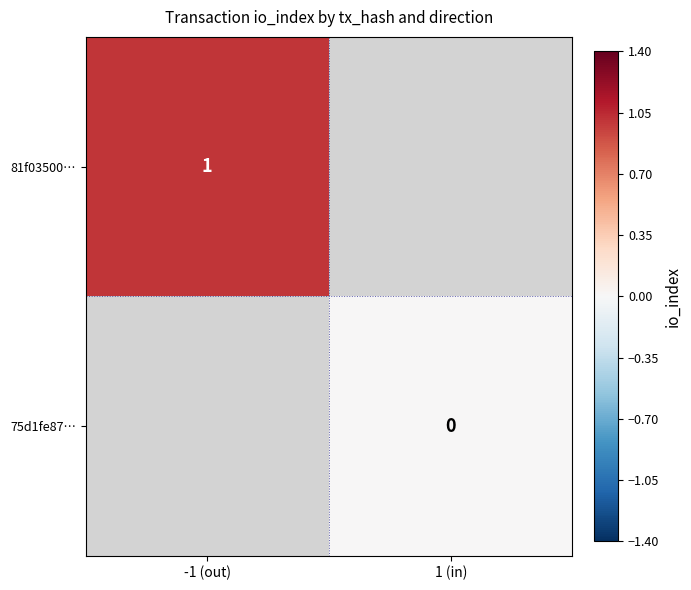

How many distinct data groups are displayed?

2